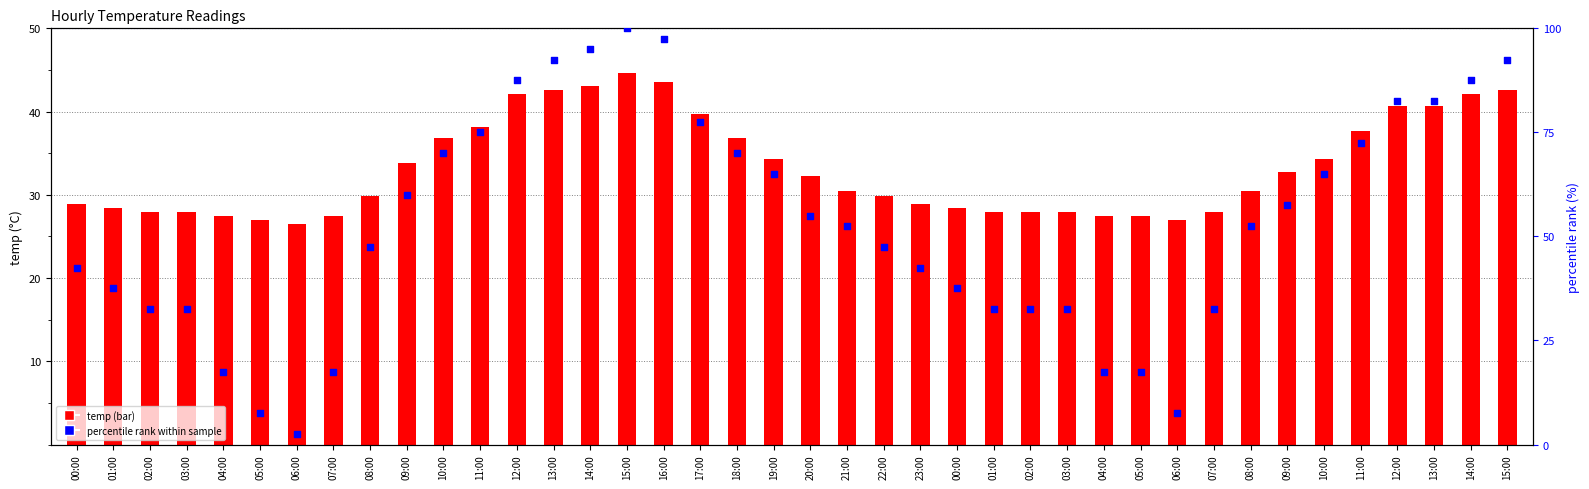

At how many categories does at least one series exceed 81?

9